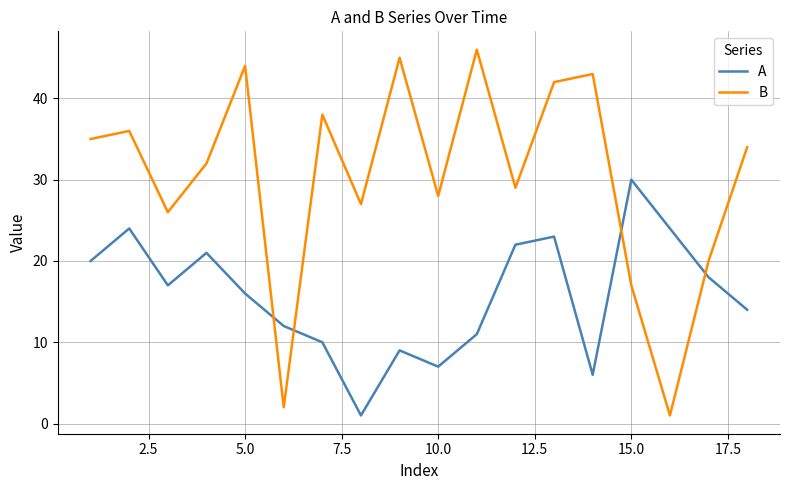

Which series has the largest total across all categories?

B